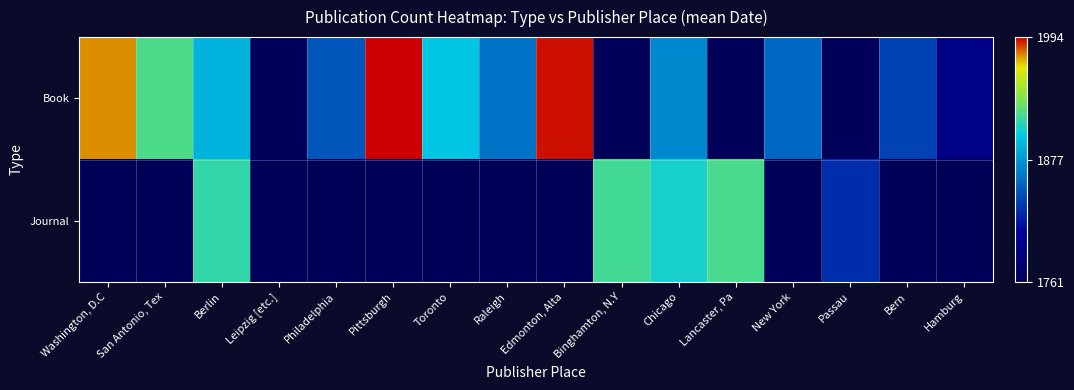

List the series in order of their peak value, highest first.

Book, Journal